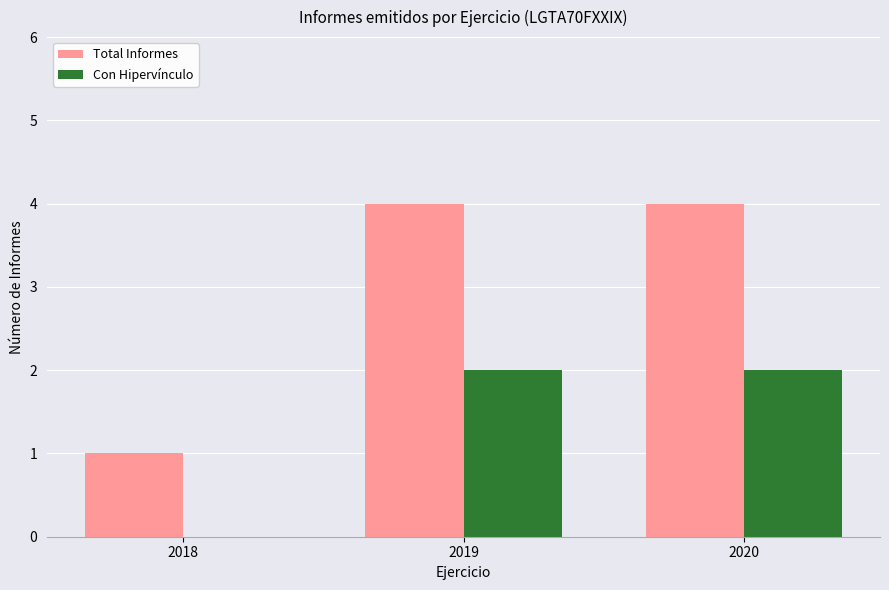

Reading left to right, what are all the values shown in this chart?

Total Informes: 2018=1	2019=4	2020=4
Con Hipervínculo: 2018=0	2019=2	2020=2